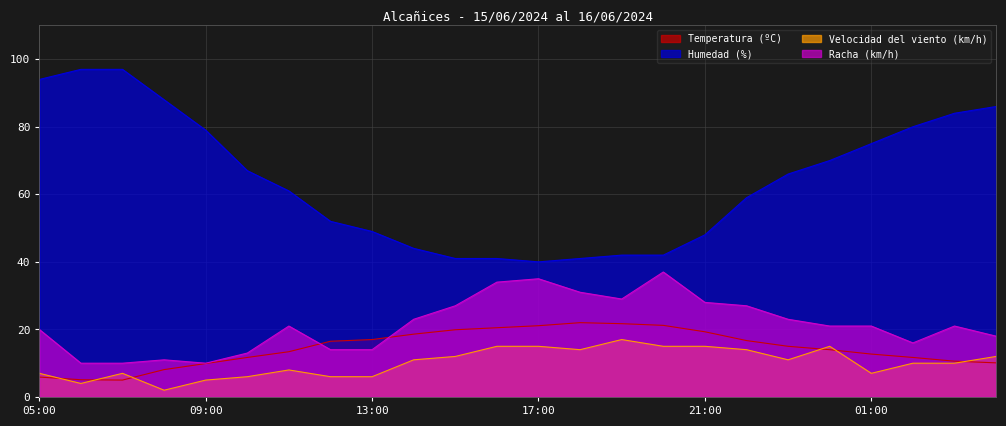

What is the maximum value for Temperatura (ºC)?

22.0